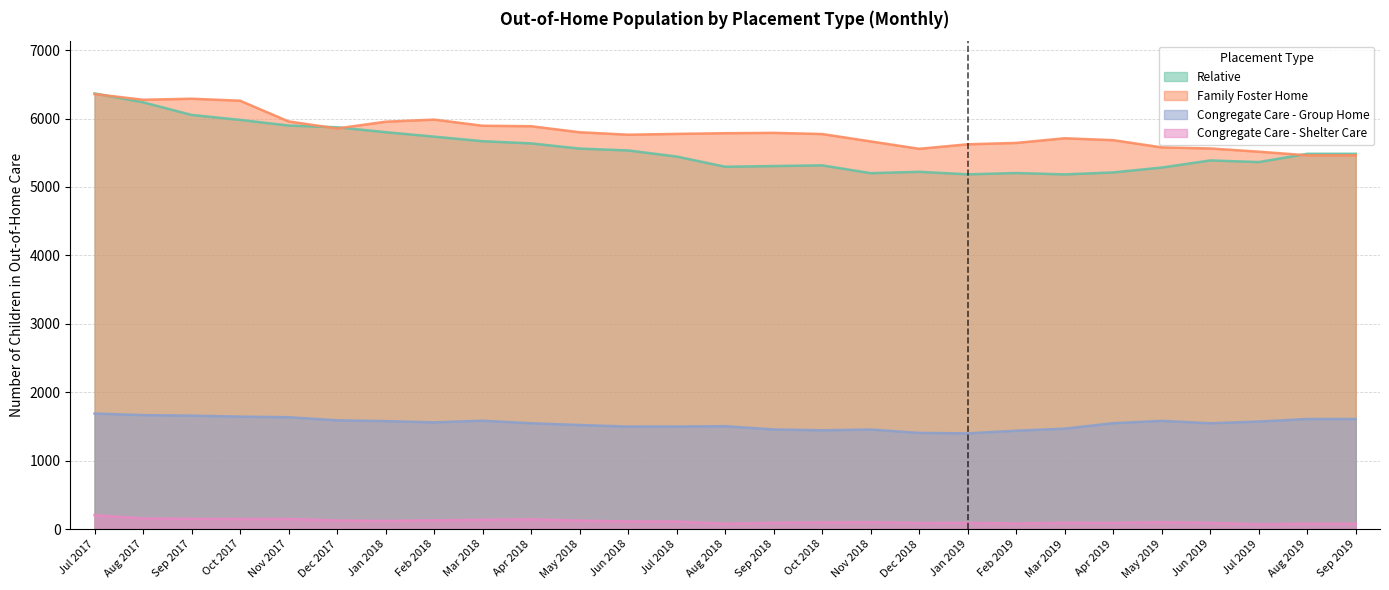

What is the difference between the highest and lowest values at Aug 2017?

6119